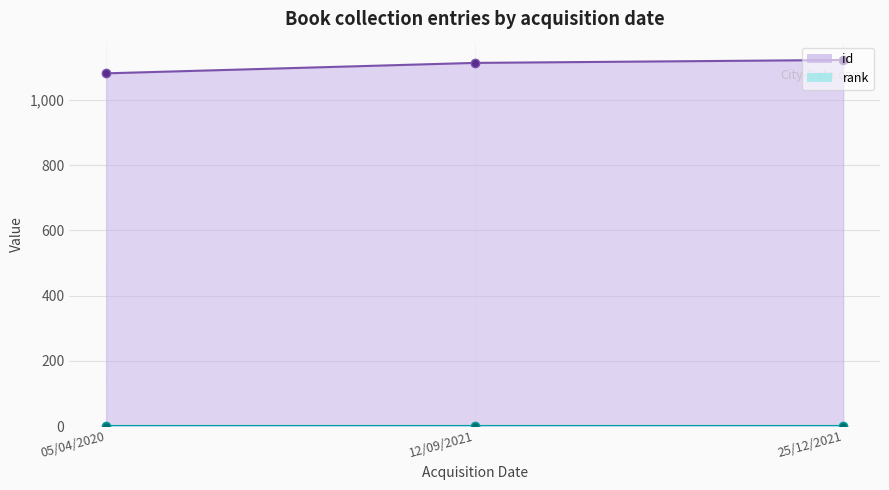

What is the label of the 2nd point from the left?

12/09/2021